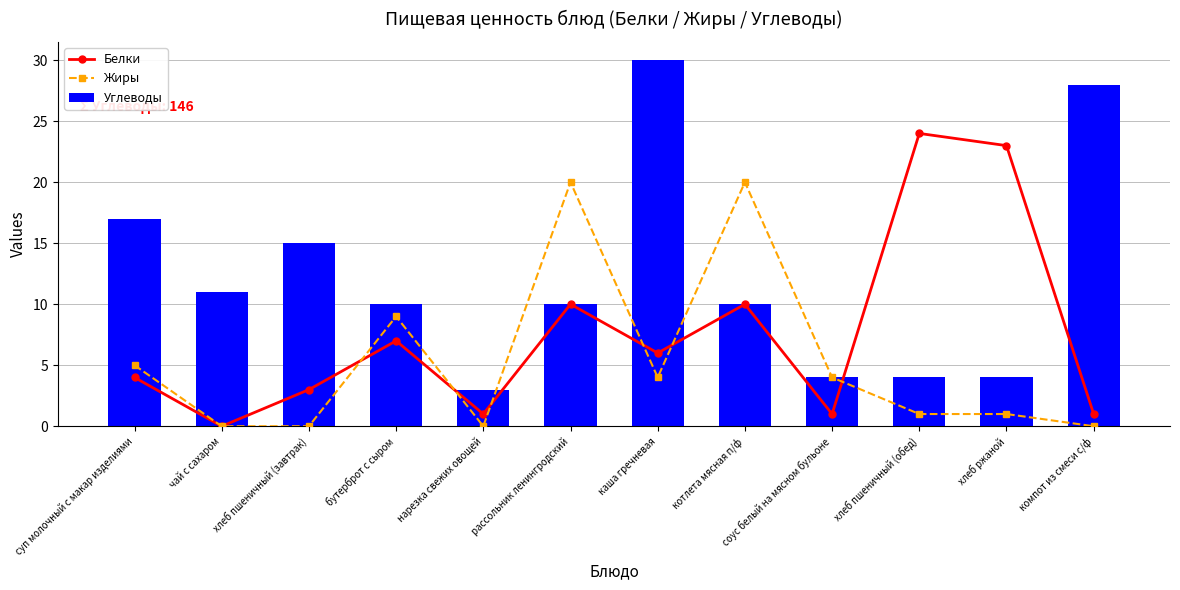

What is the difference between the maximum and minimum values in the Белки series?

24